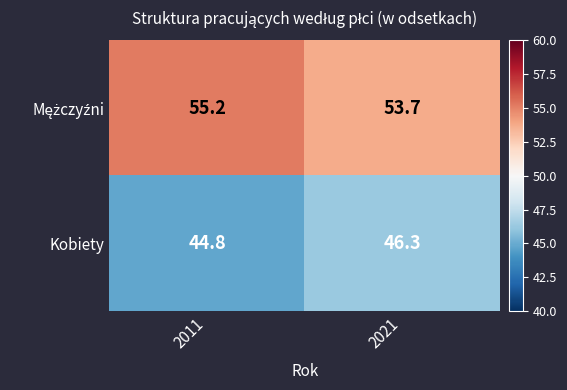

Is it true that Kobiety equals 46.3 at 2021?

True